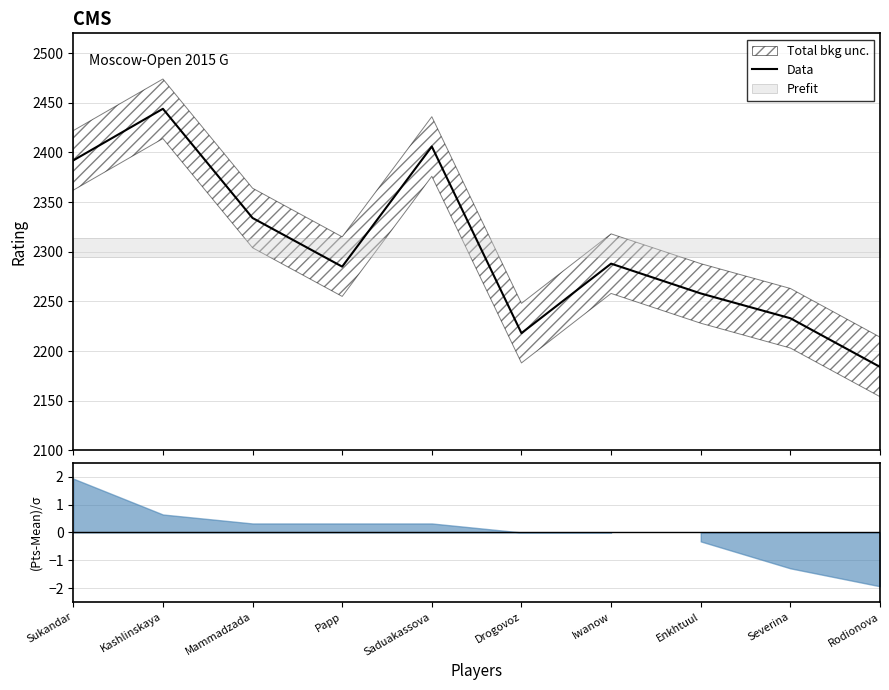

The value at Mammadzada is 1224. True or false?

False